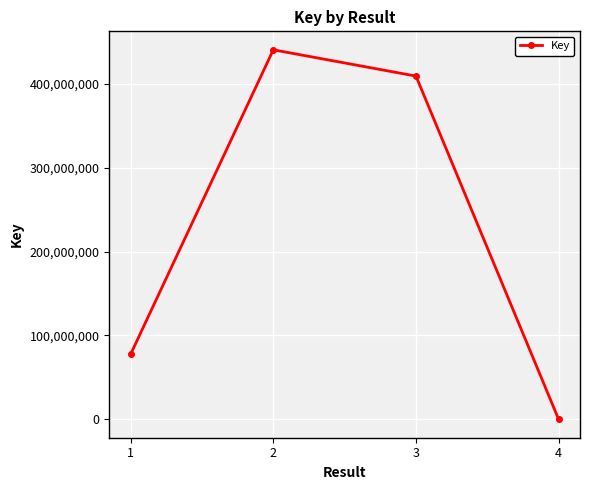

What is the change in value from 3 to 4?

-409589894